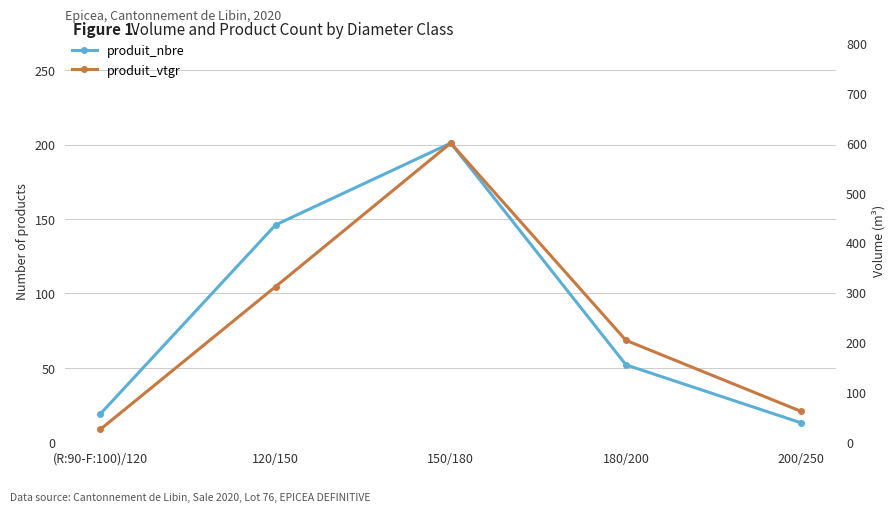

Reading right to left, transcribe all the data shown in this chart.

produit_nbre: 13.0	52.0	201.0	146.0	19.0
produit_vtgr: 61.8	204.2	599.5	311.7	25.8